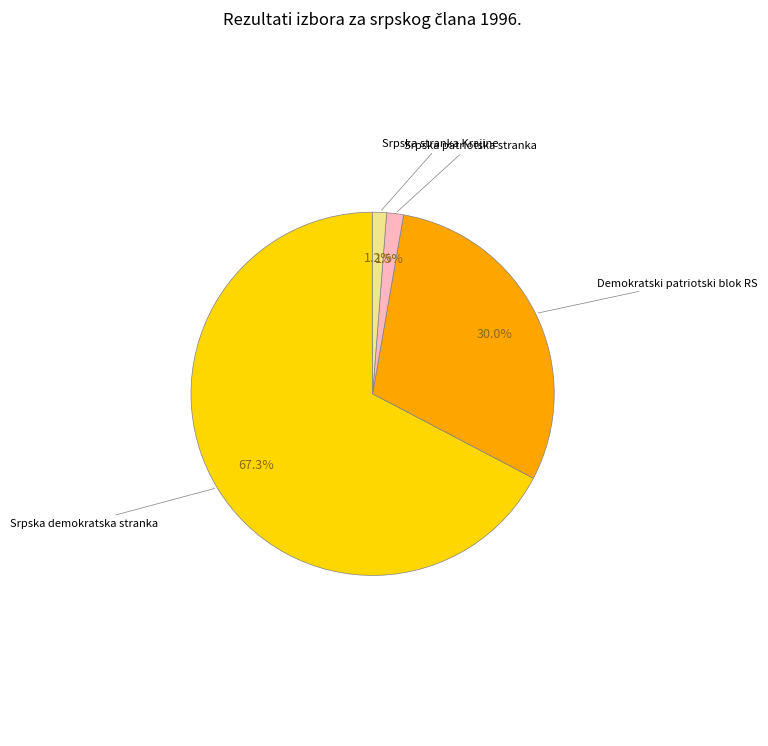

Count the number of slices in the pie.

4